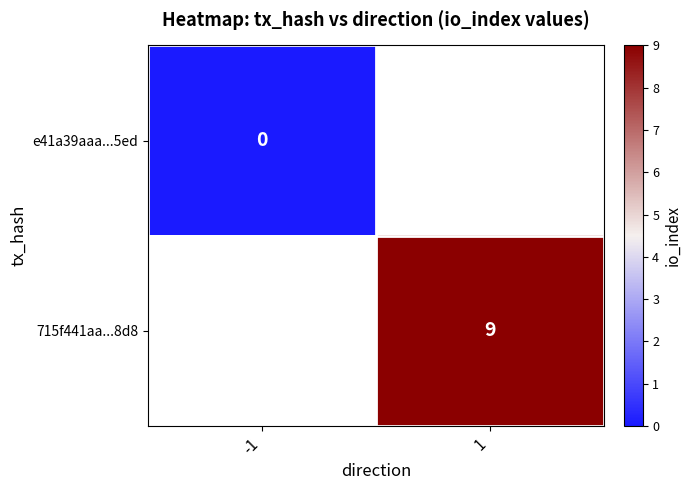

The value of 715f441aa...8d8 at 1 is 15.4. True or false?

False